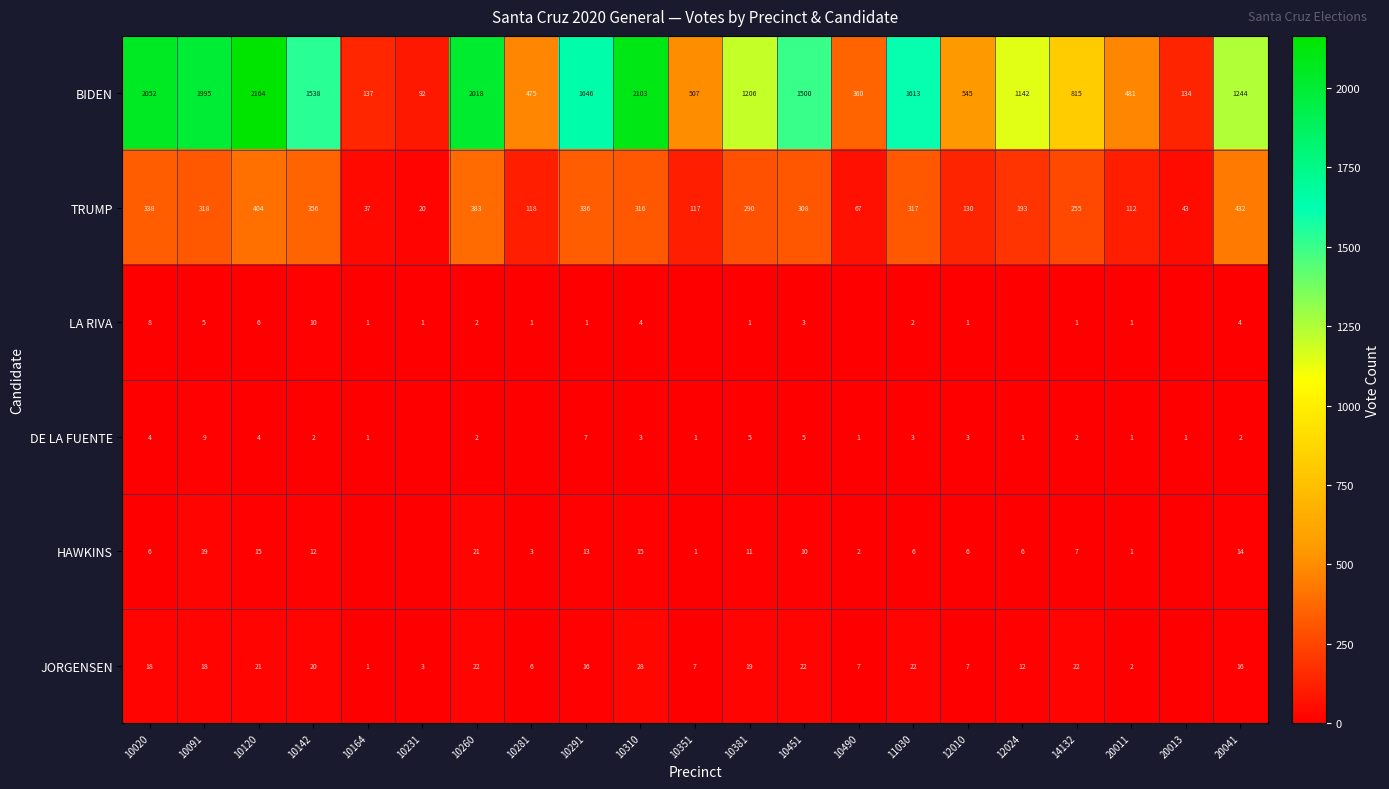

Is it true that TRUMP equals 70 at 10451?

False